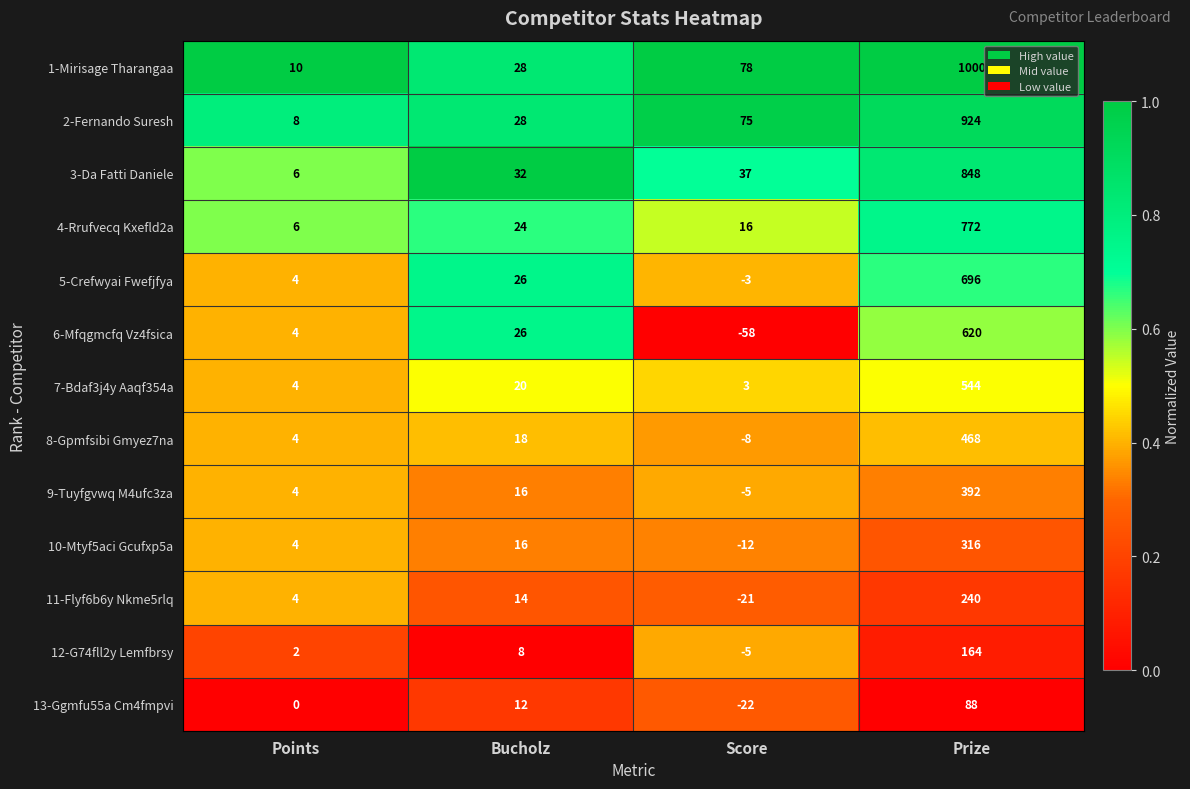

Read the 13-Ggmfu55a Cm4fmpvi value at Prize.

88